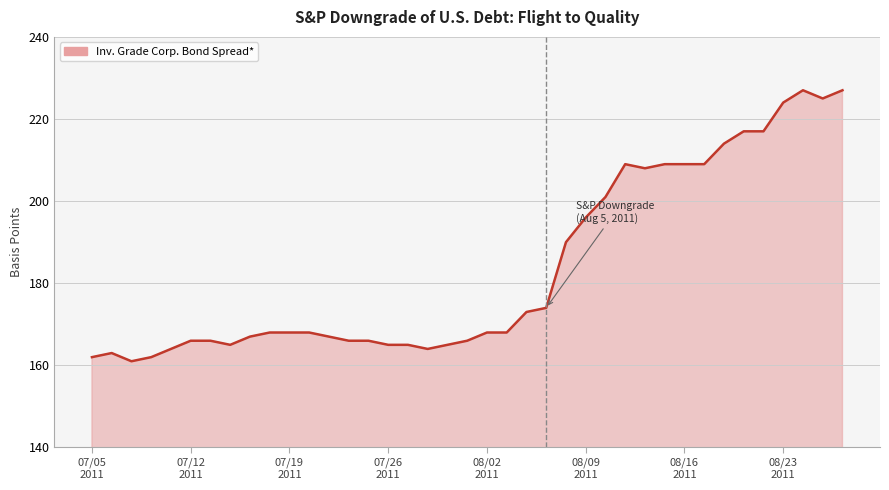

What is the difference between the maximum and minimum values?

66